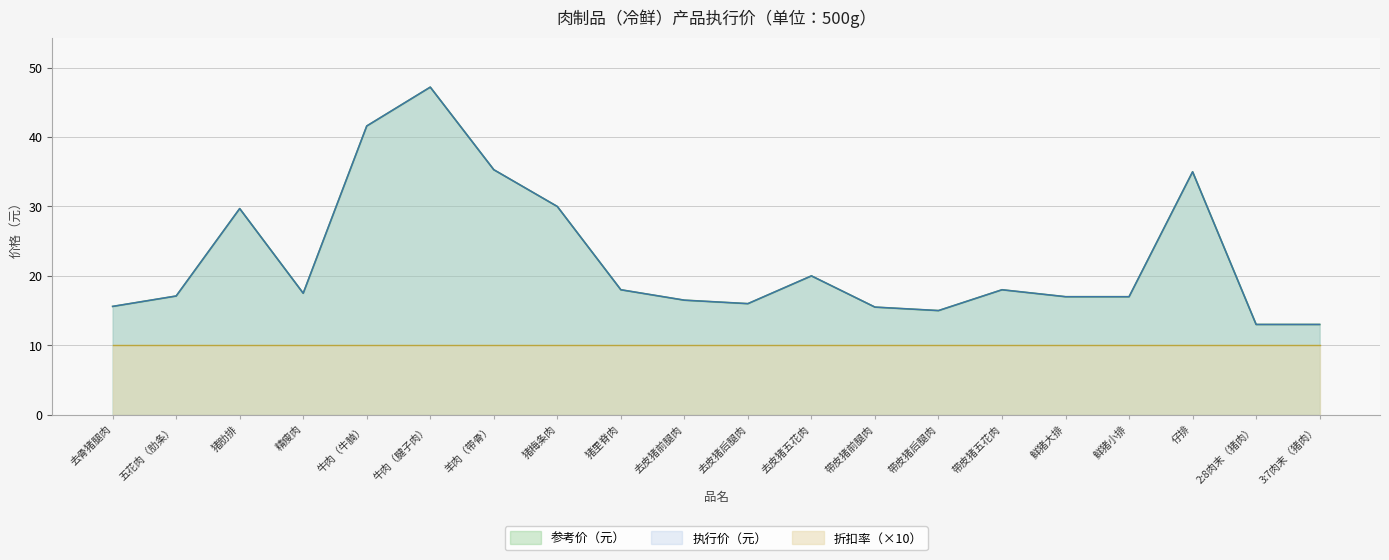

True or false: 执行价指数 has more than 2 points higher than both neighbors.

True